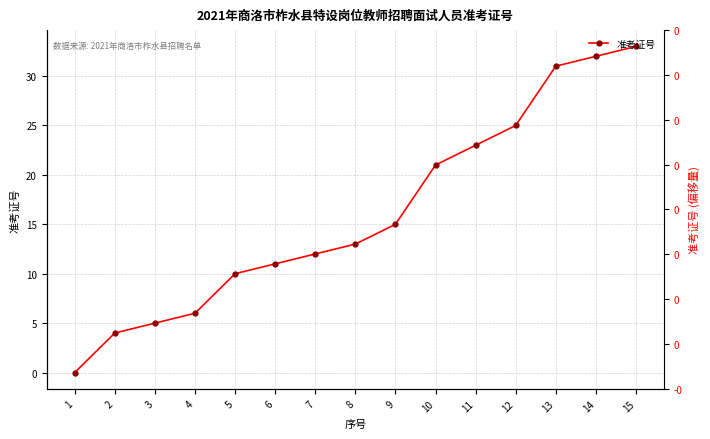

The chart shows a value of 6 at 6. True or false?

False